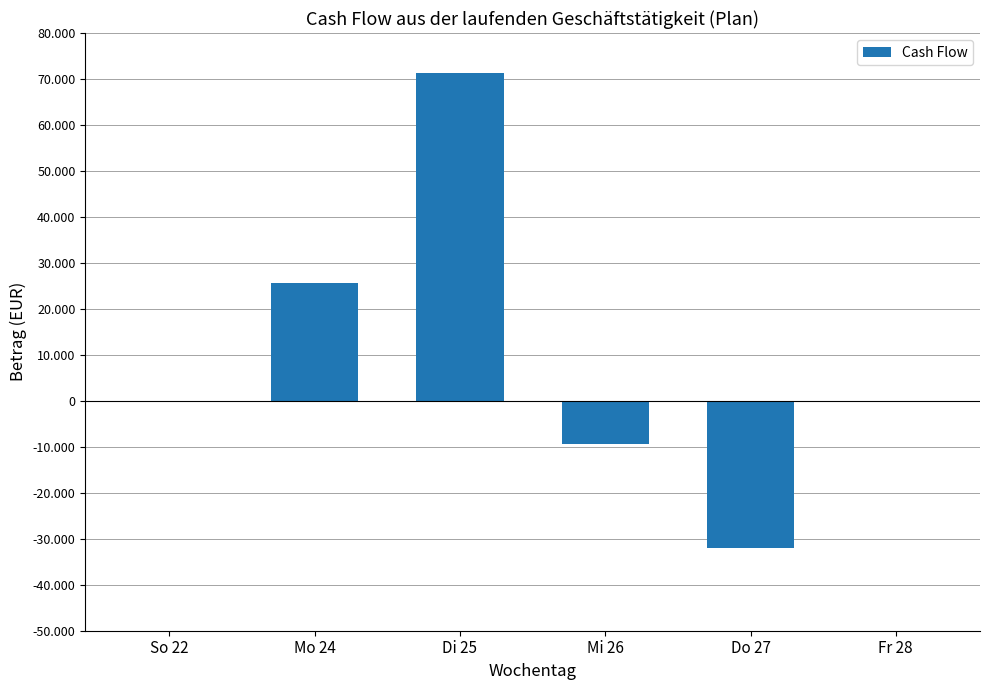

Does the chart contain any negative values?

Yes